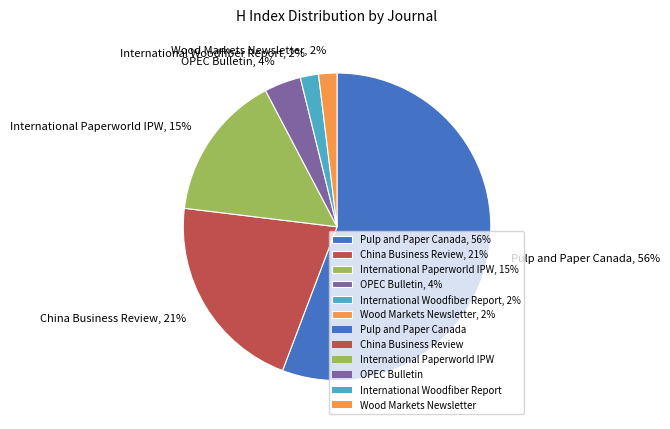

What is the largest slice in the pie chart?

Pulp and Paper Canada